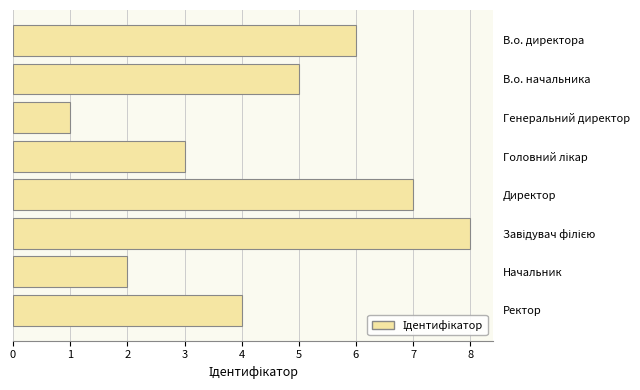

True or false: the data shows 1 at Ректор.

False